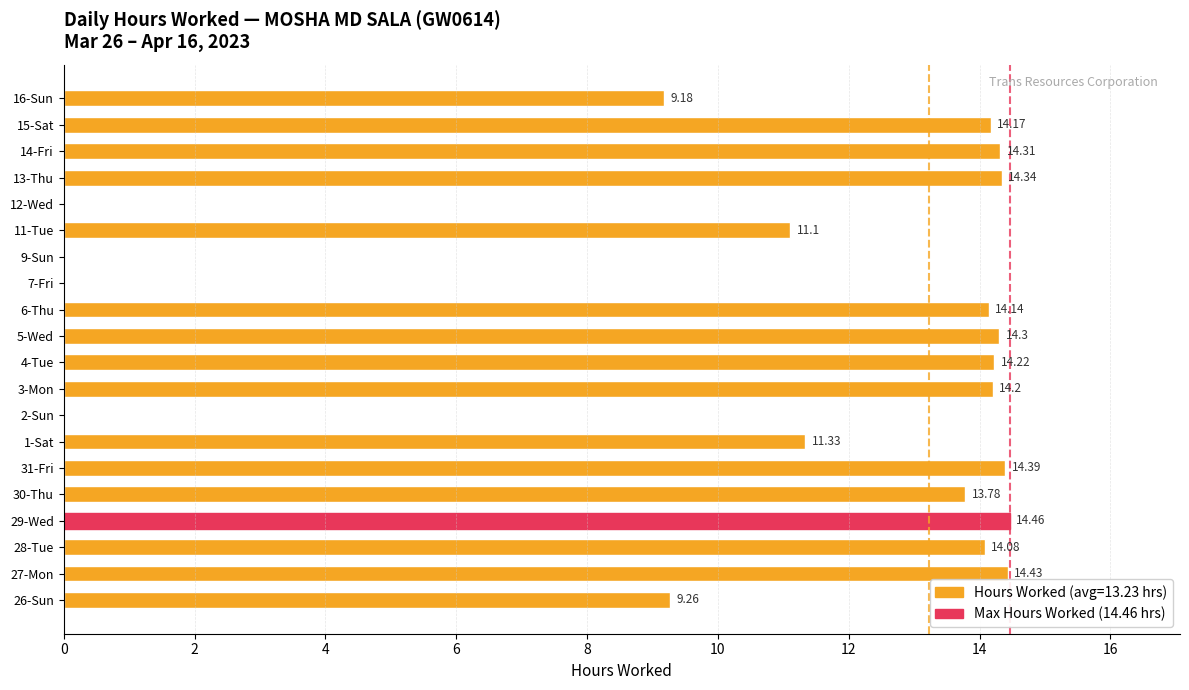

Which has a higher value, 6-Thu or 14-Fri?

14-Fri